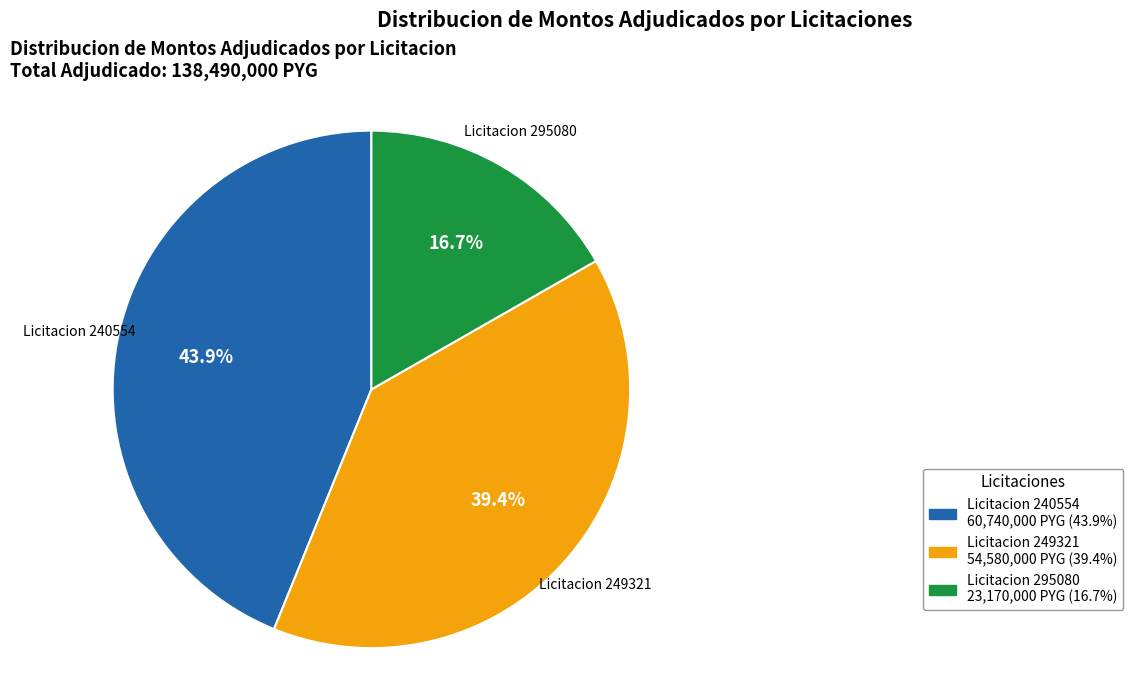

Is there any slice that represents more than half of the pie?

No